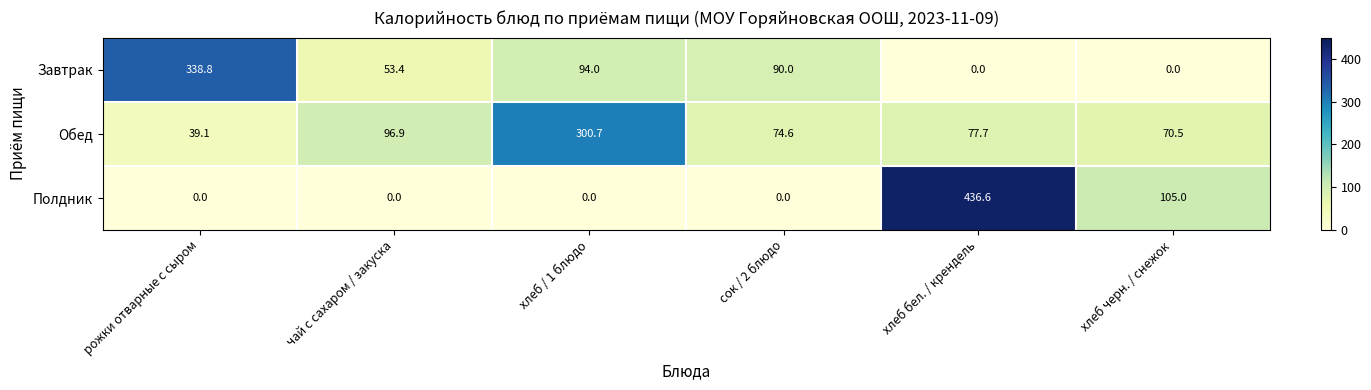

At чай с сахаром / закуска, list the series in order from largest to smallest.

Обед, Завтрак, Полдник